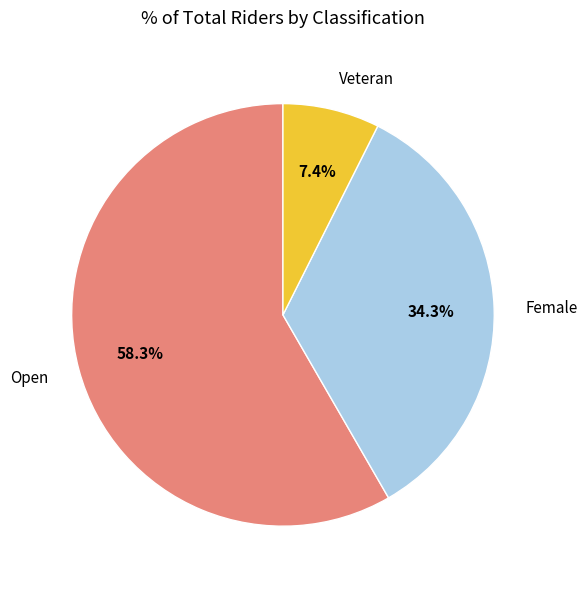

Between Female and Open, which is larger?

Open